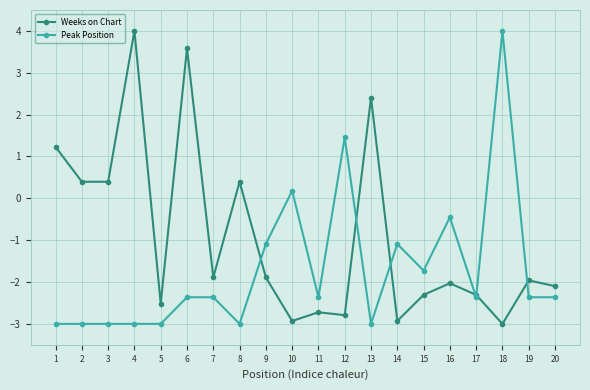

How many values in Weeks on Chart are below zero?

13